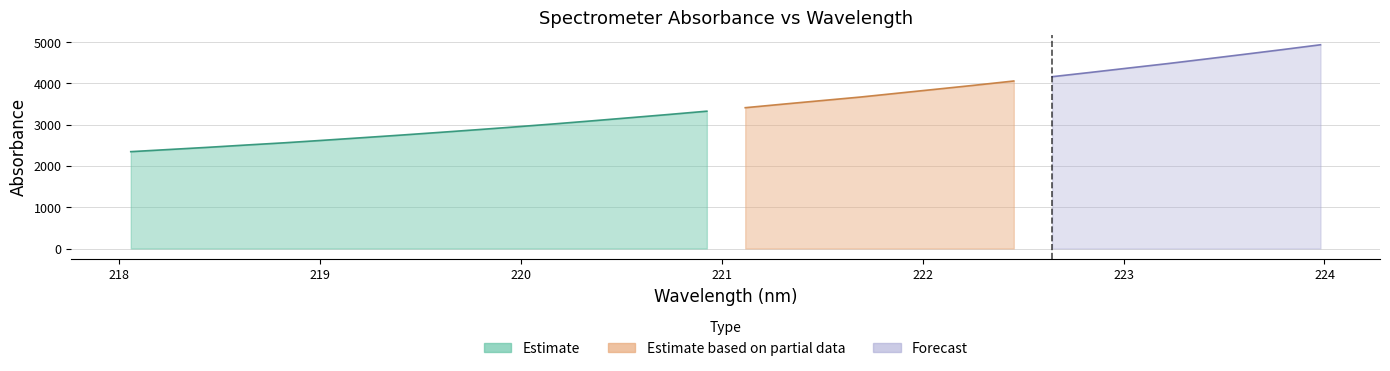

The value at 220.3533 is 3089.7. True or false?

True